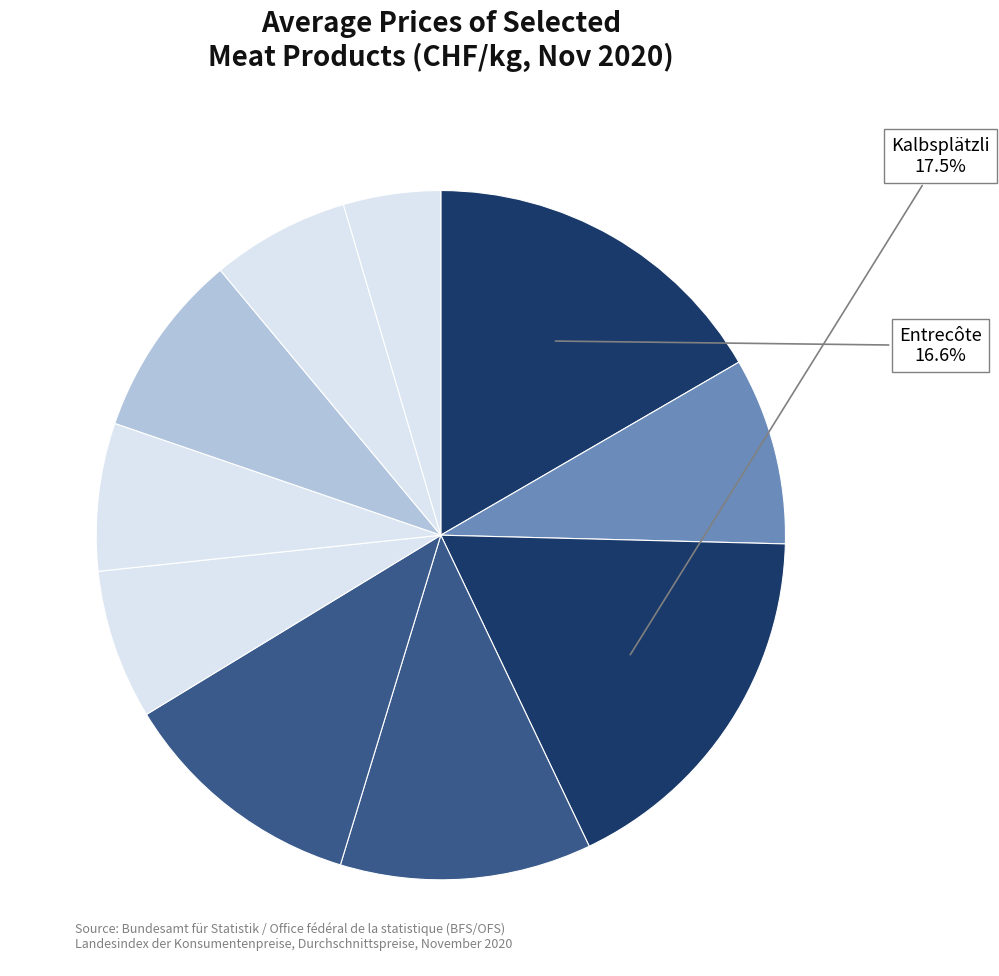

How many slices are in this pie chart?

10